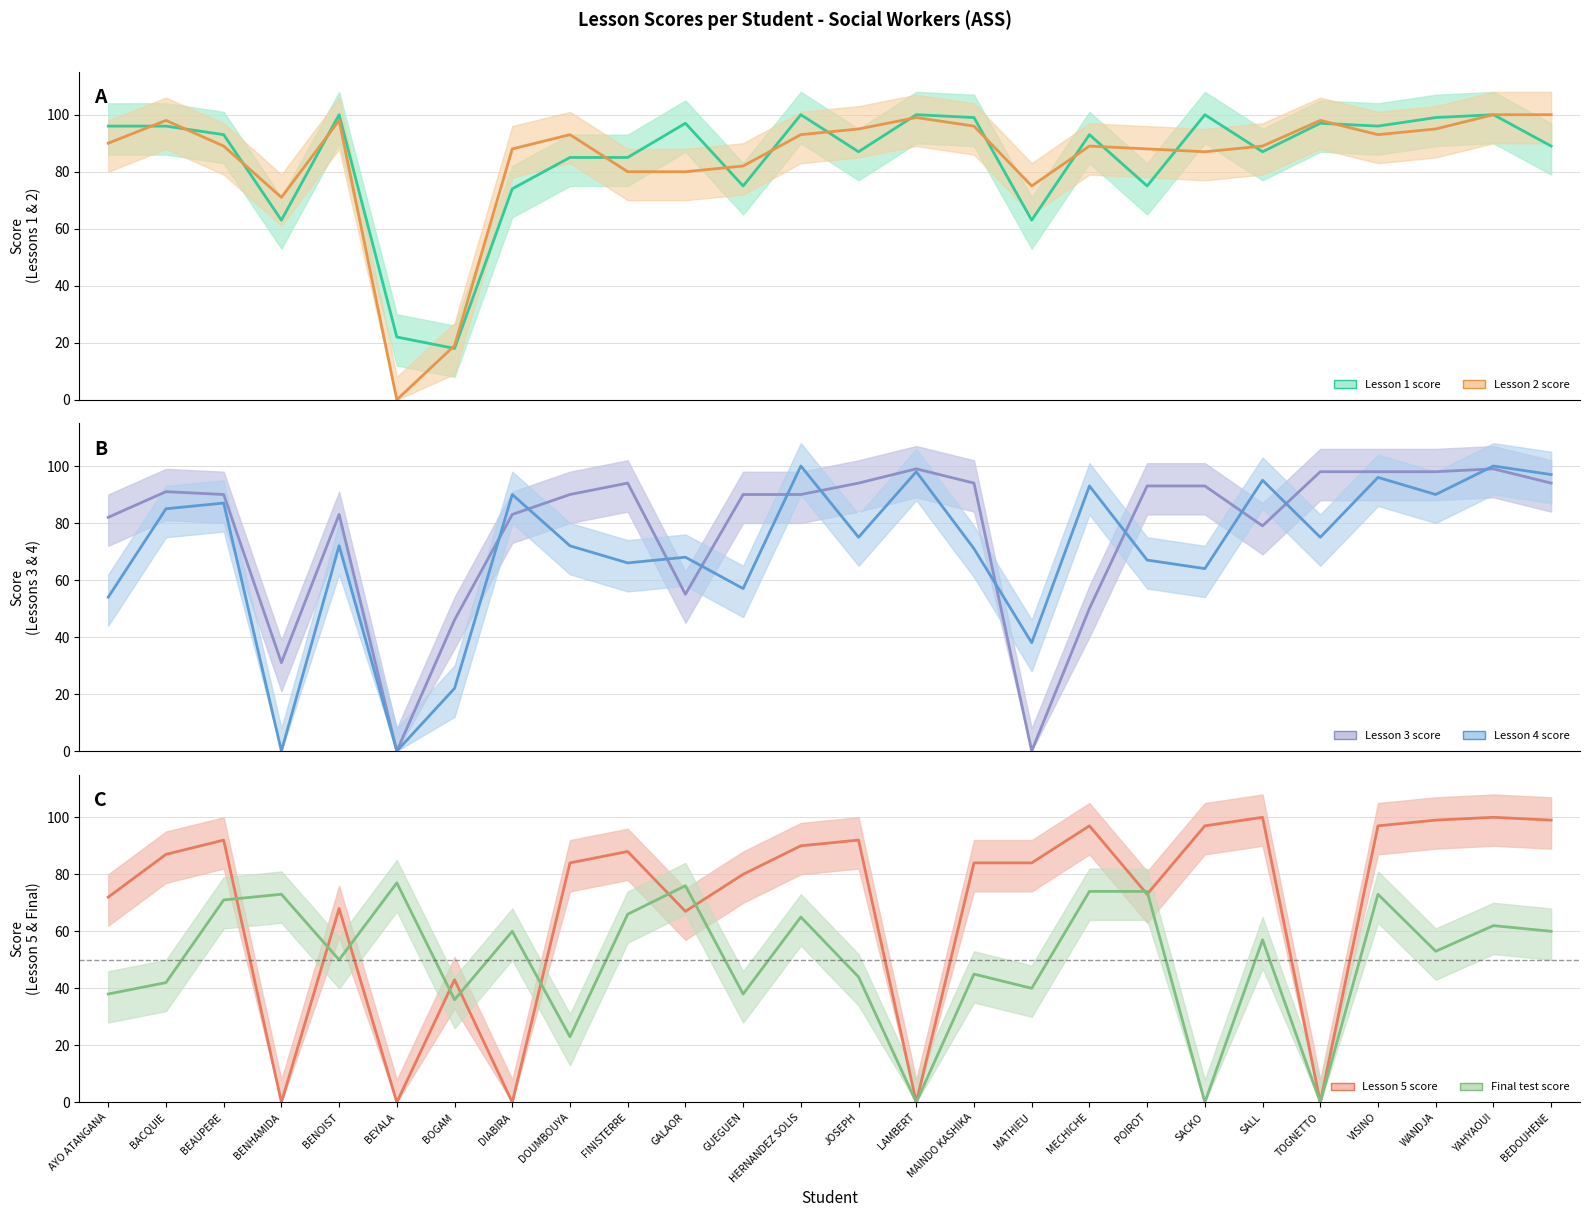

List the series in order of their peak value, highest first.

Lesson 1 score, Lesson 2 score, Lesson 4 score, Lesson 5 score, Lesson 3 score, Final test score